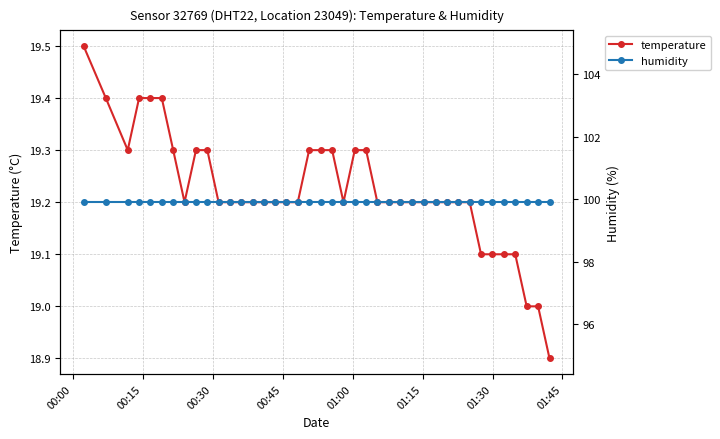

What is the highest value of the temperature series?

19.5